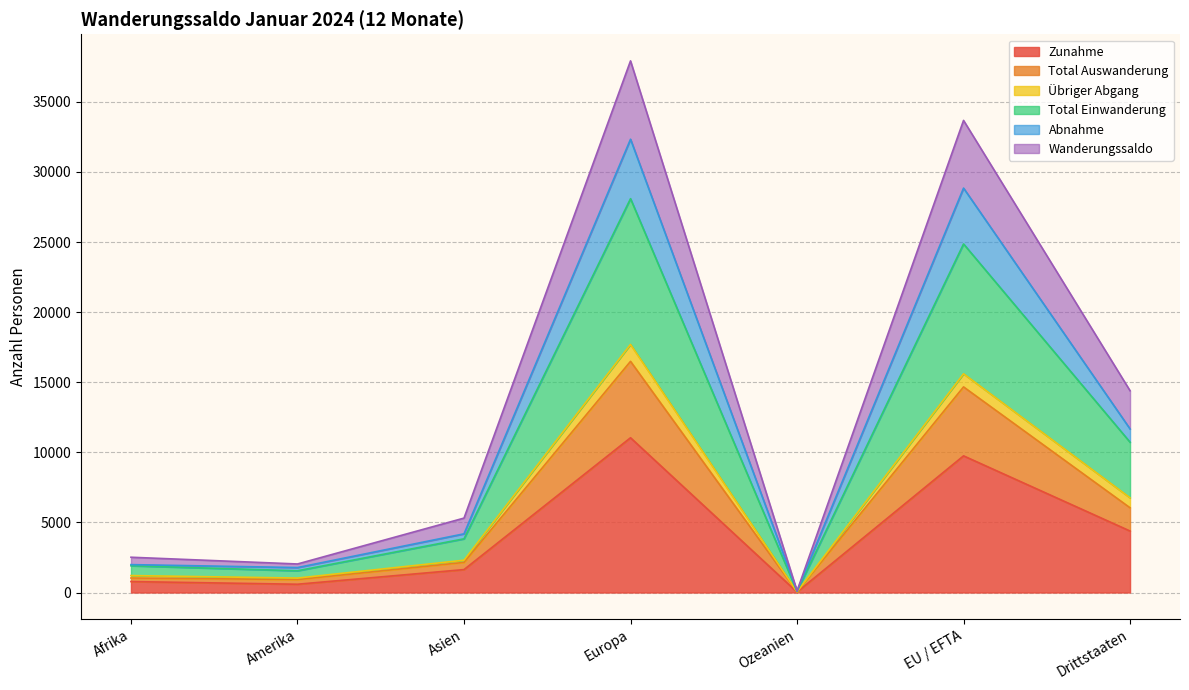

Where is the first local maximum for Abnahme?

Europa